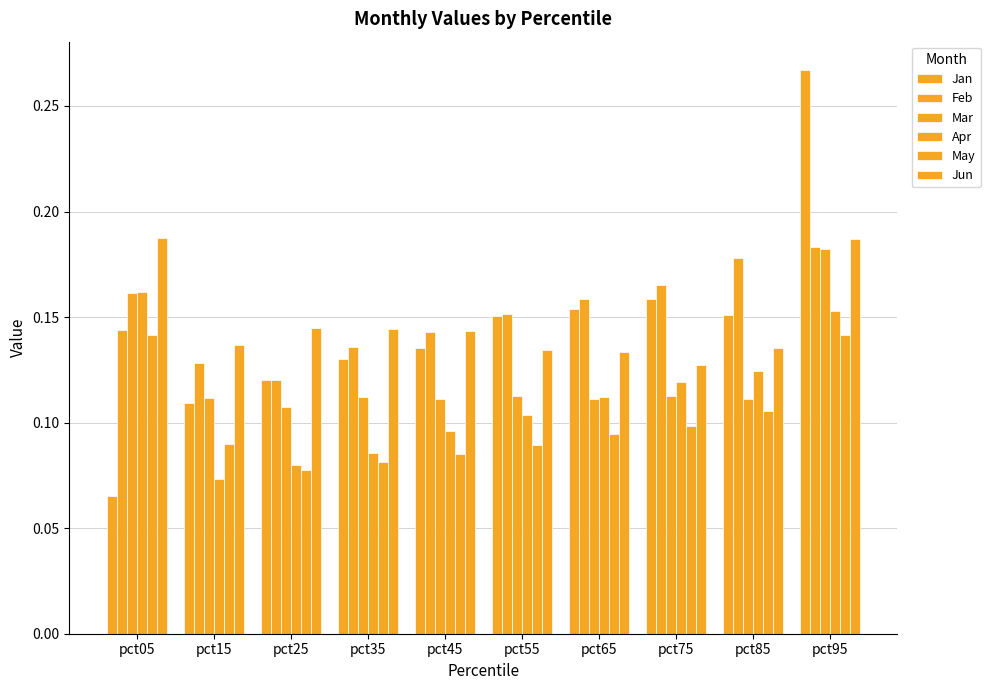

What is the smallest value displayed?

0.1